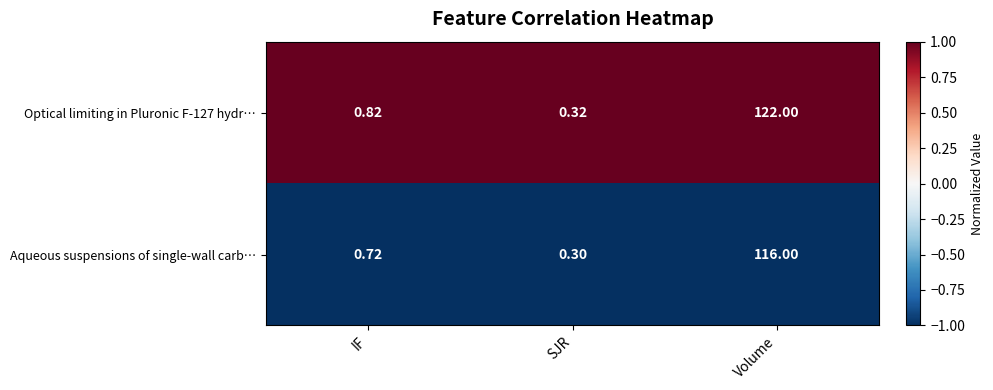

Rank the series by their maximum value, from lowest to highest.

Aqueous suspensions of single-wall carb…, Optical limiting in Pluronic F-127 hydr…